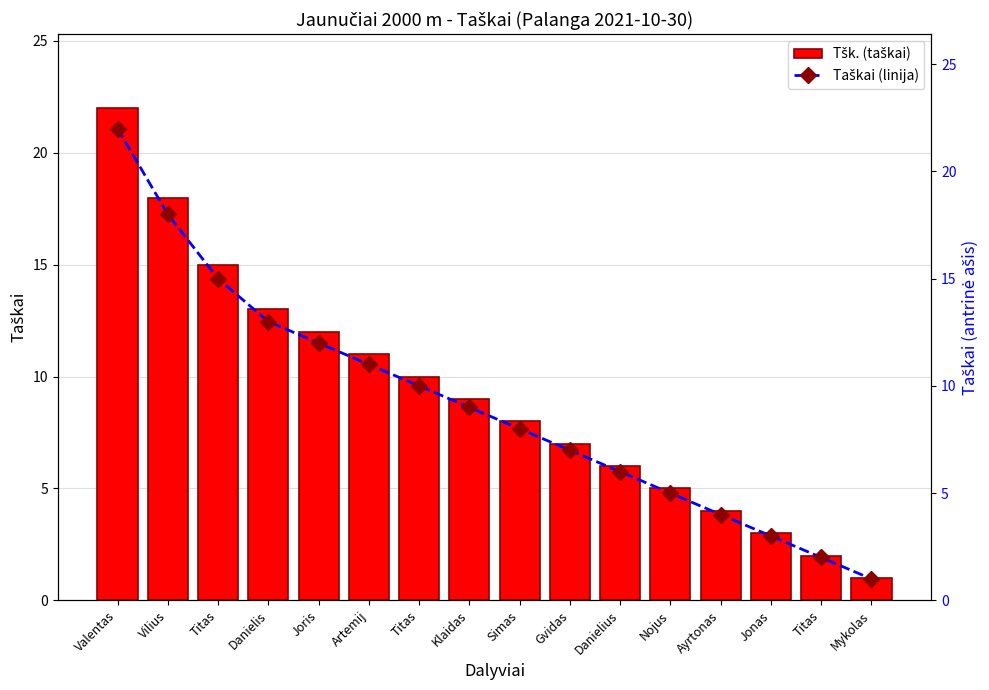

Reading left to right, what are all the values shown in this chart?

Tšk. (taškai): Valentas=22	Vilius=18	Titas=15	Danielis=13	Joris=12	Artemij=11	Titas=10	Klaidas=9	Simas=8	Gvidas=7	Danielius=6	Nojus=5	Ayrtonas=4	Jonas=3	Titas=2	Mykolas=1
Taškai (linija): Valentas=22	Vilius=18	Titas=15	Danielis=13	Joris=12	Artemij=11	Titas=10	Klaidas=9	Simas=8	Gvidas=7	Danielius=6	Nojus=5	Ayrtonas=4	Jonas=3	Titas=2	Mykolas=1